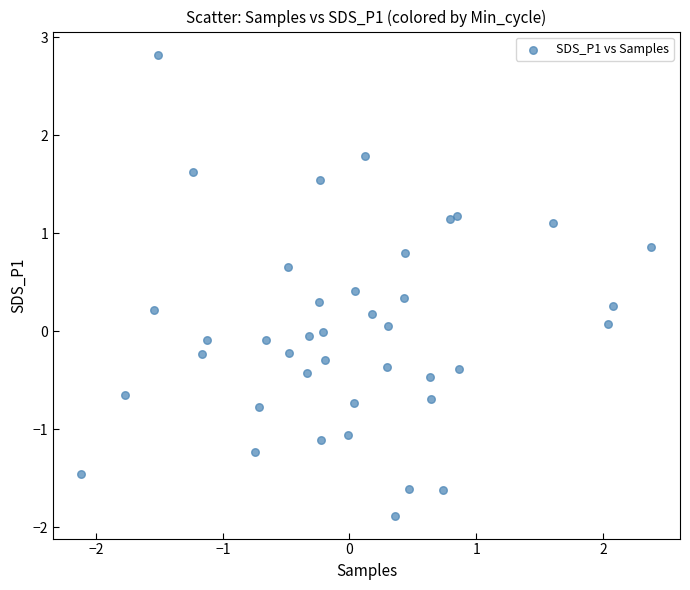

What is the range of Y values (max minus min)?

4.7